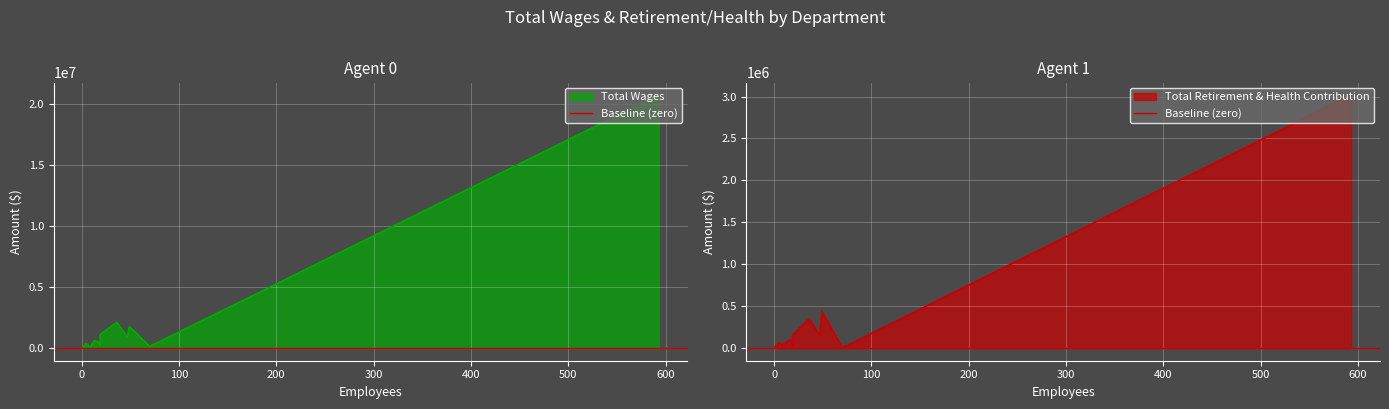

What is the difference between the maximum and minimum values in the Total Retirement & Health Contribution series?

3018085